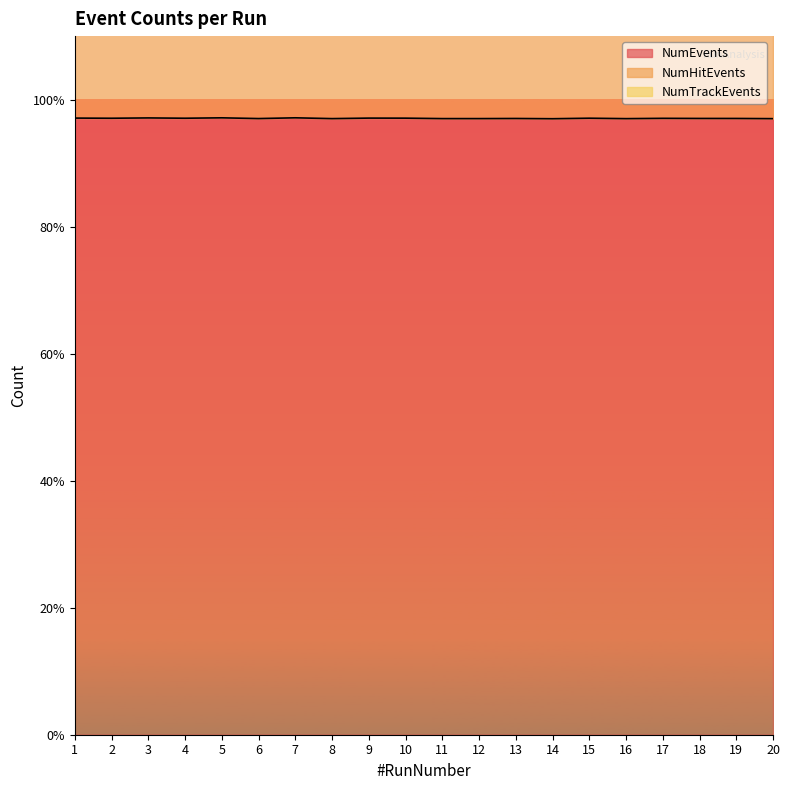

The NumTrackEvents series shows 62498 at 7. True or false?

False